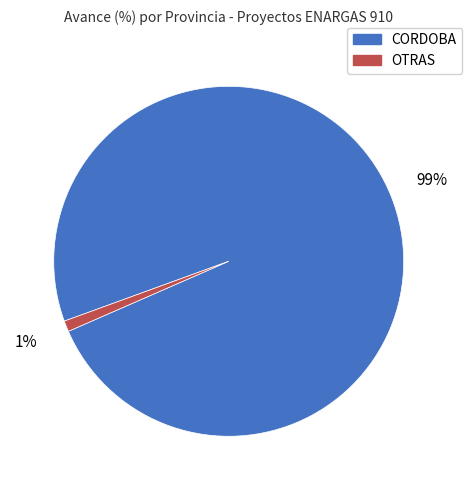

To the nearest percent, what portion does OTRAS represent?

1%